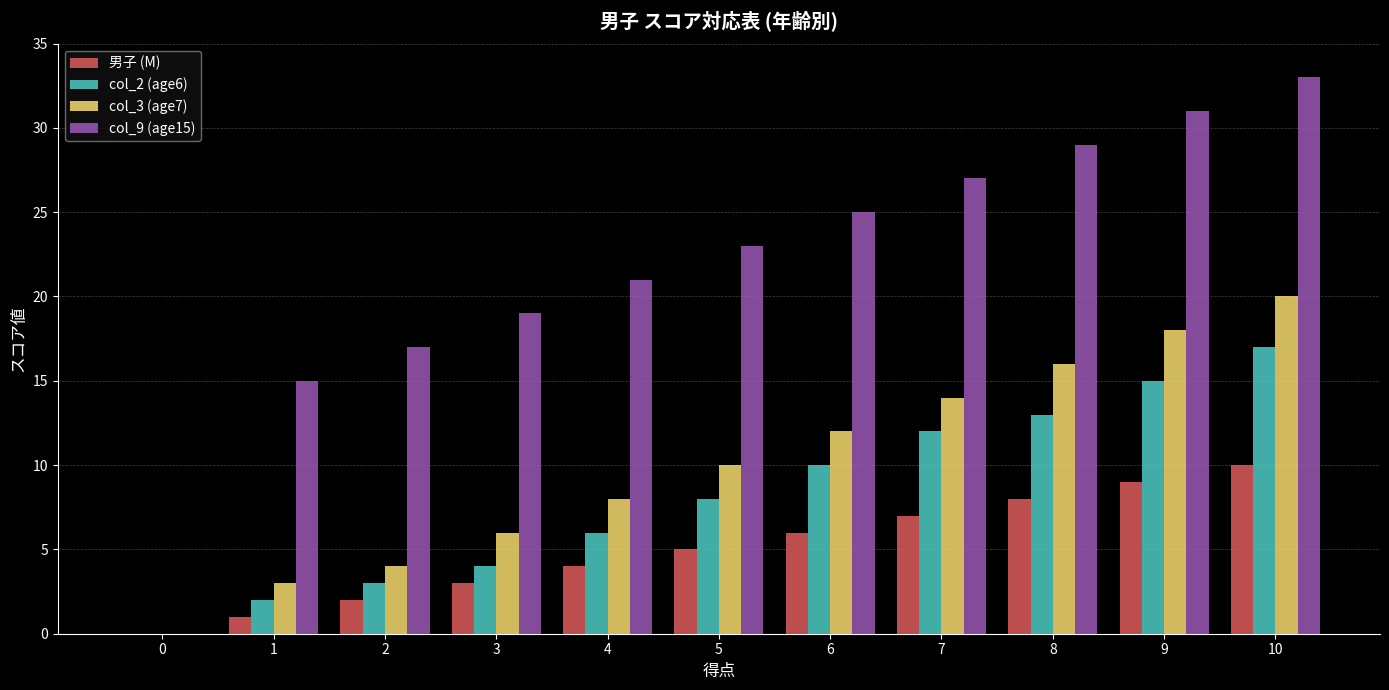

Does the chart contain stacked bars?

No